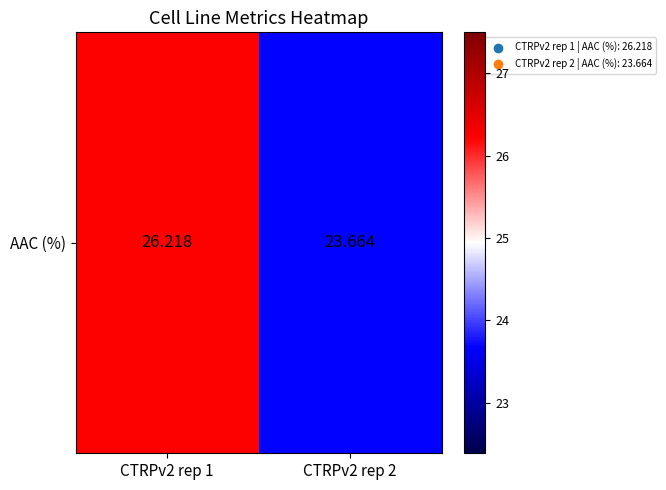

What is the difference between the maximum and minimum values?

2.6